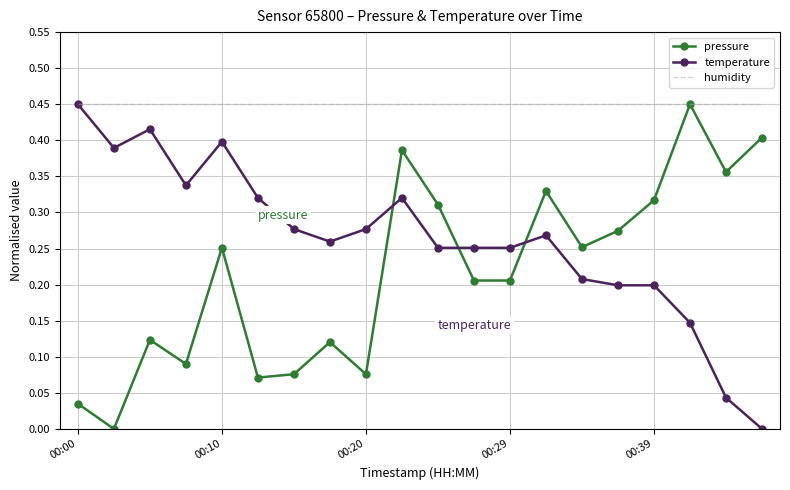

Which series has the largest total across all categories?

humidity